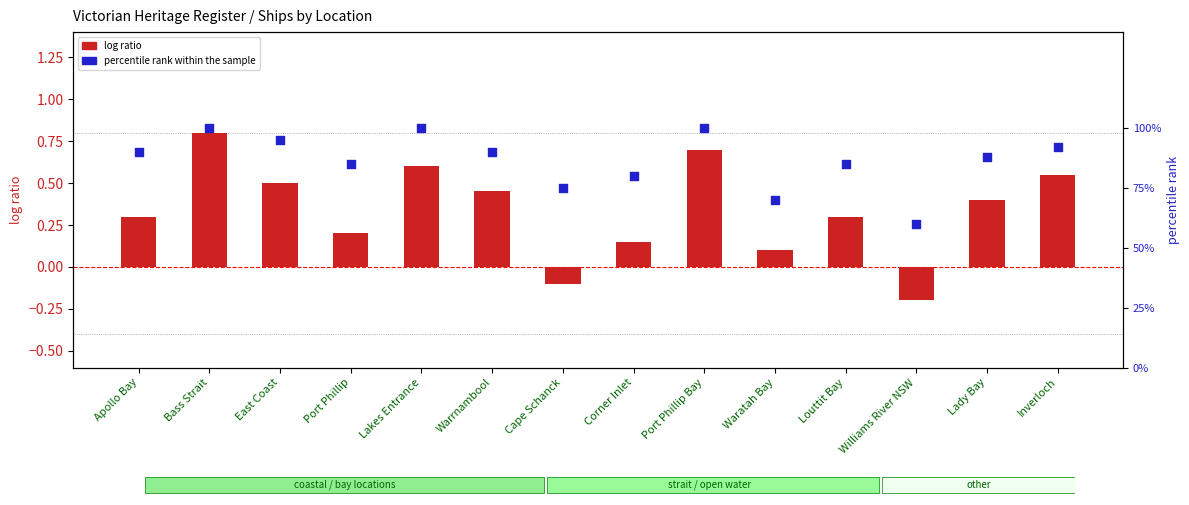

At how many categories does at least one series exceed 0?

14